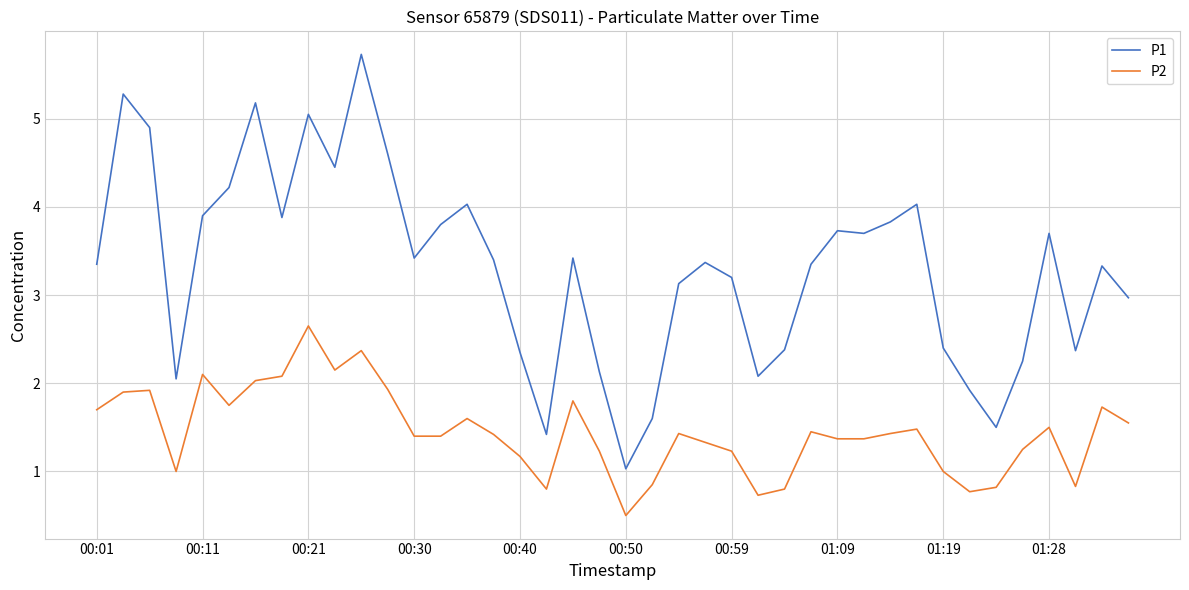

What is the highest value of the P1 series?

5.7